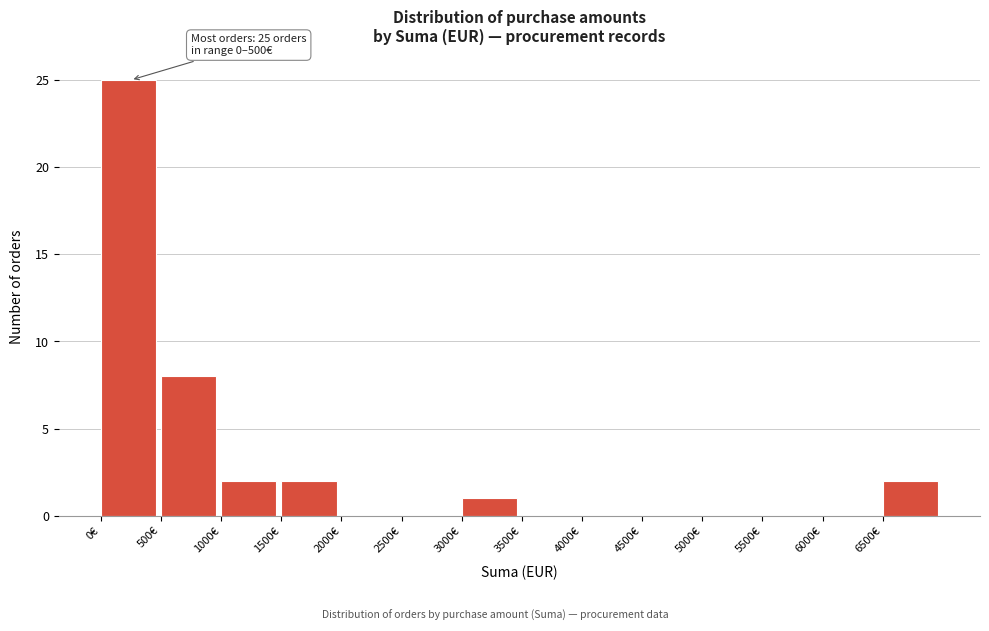

Over which range of the x-axis is the bar tallest?

0 to 500